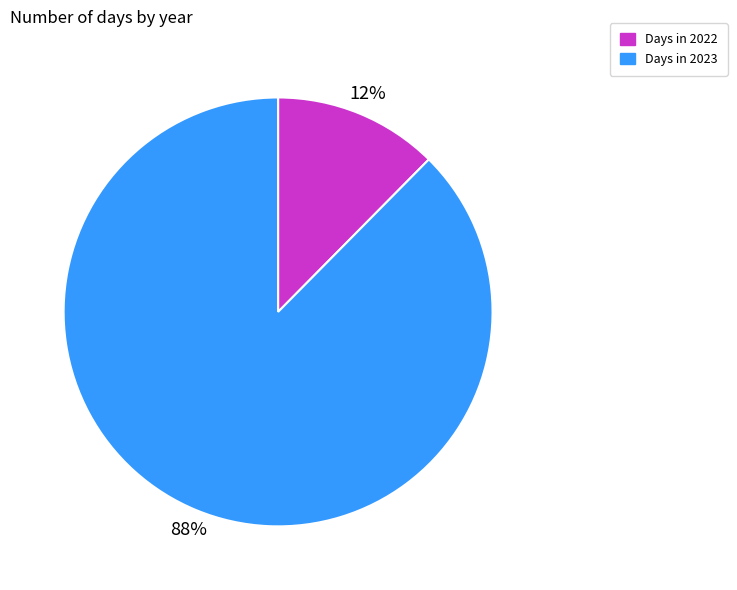

Which slice is the smallest?

Days in 2022